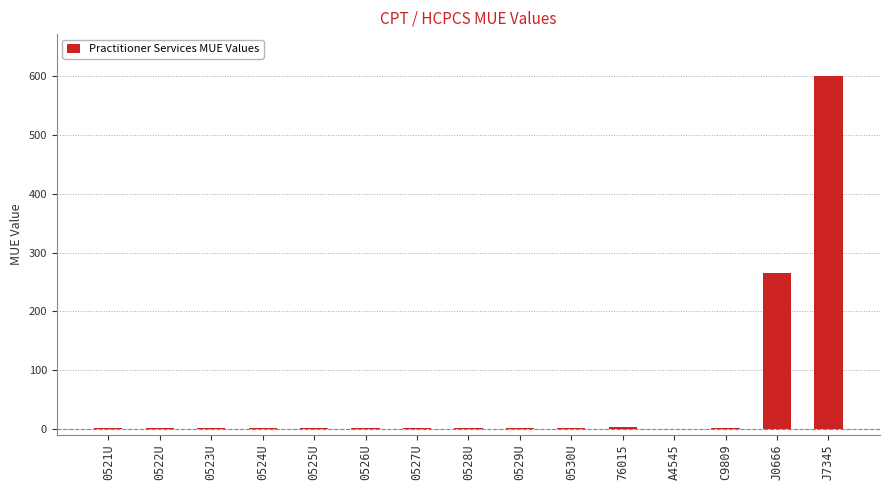

True or false: the data shows 1 at 0521U.

True